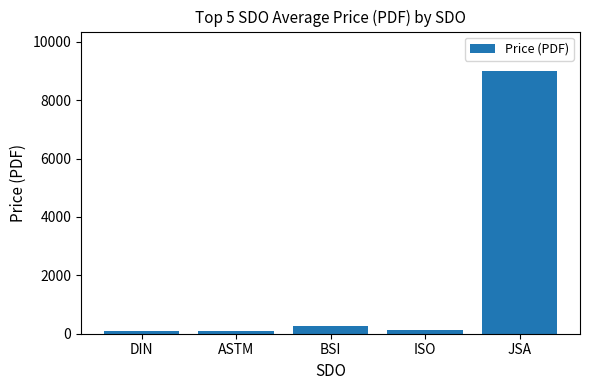

Where is the data nearest to the value 4541?

BSI